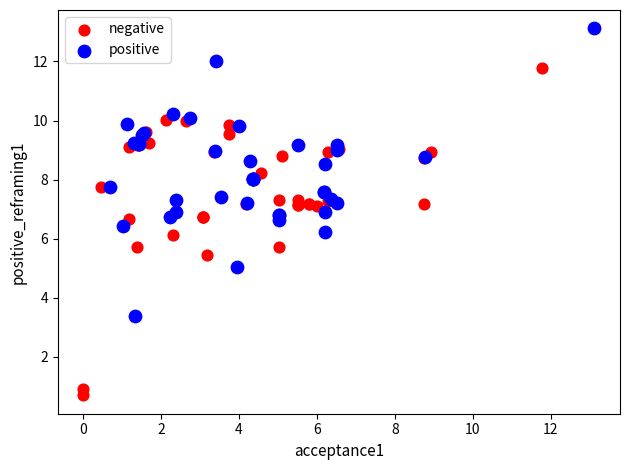

Which series has the largest Y range (max minus min)?

negative